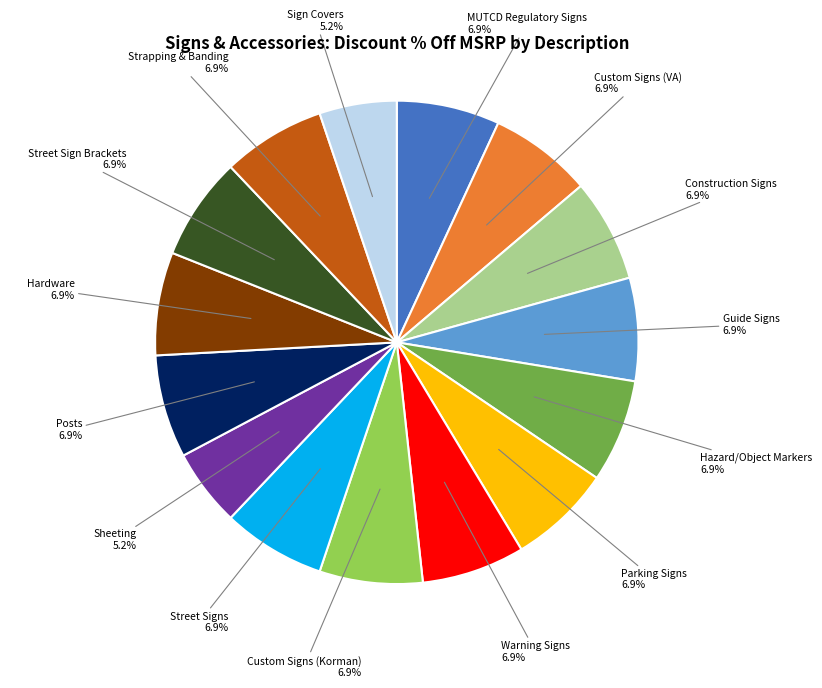

Does any single category account for the majority?

No